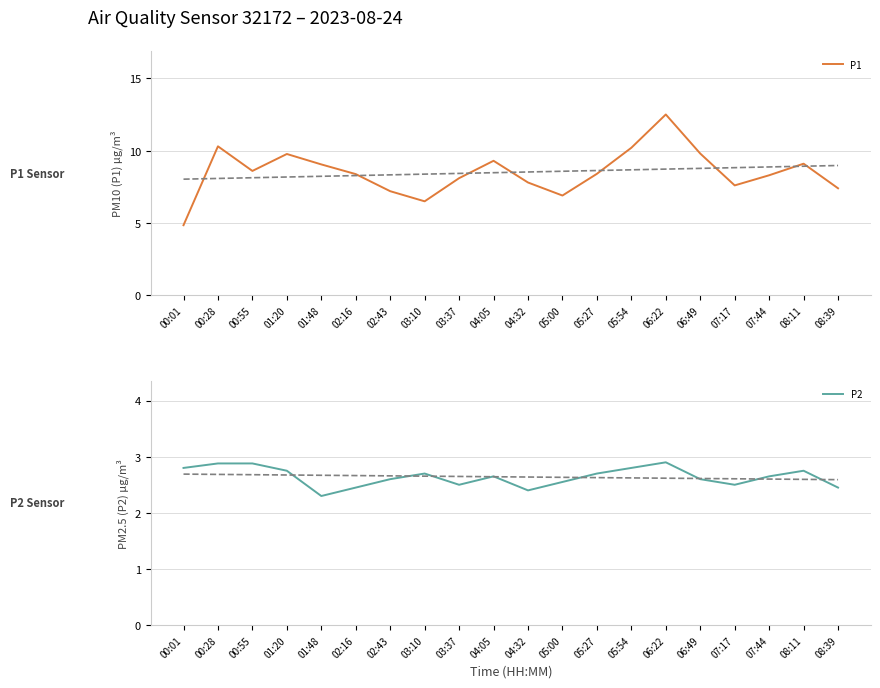

Count the P2 values in the range 2 to 3.

20